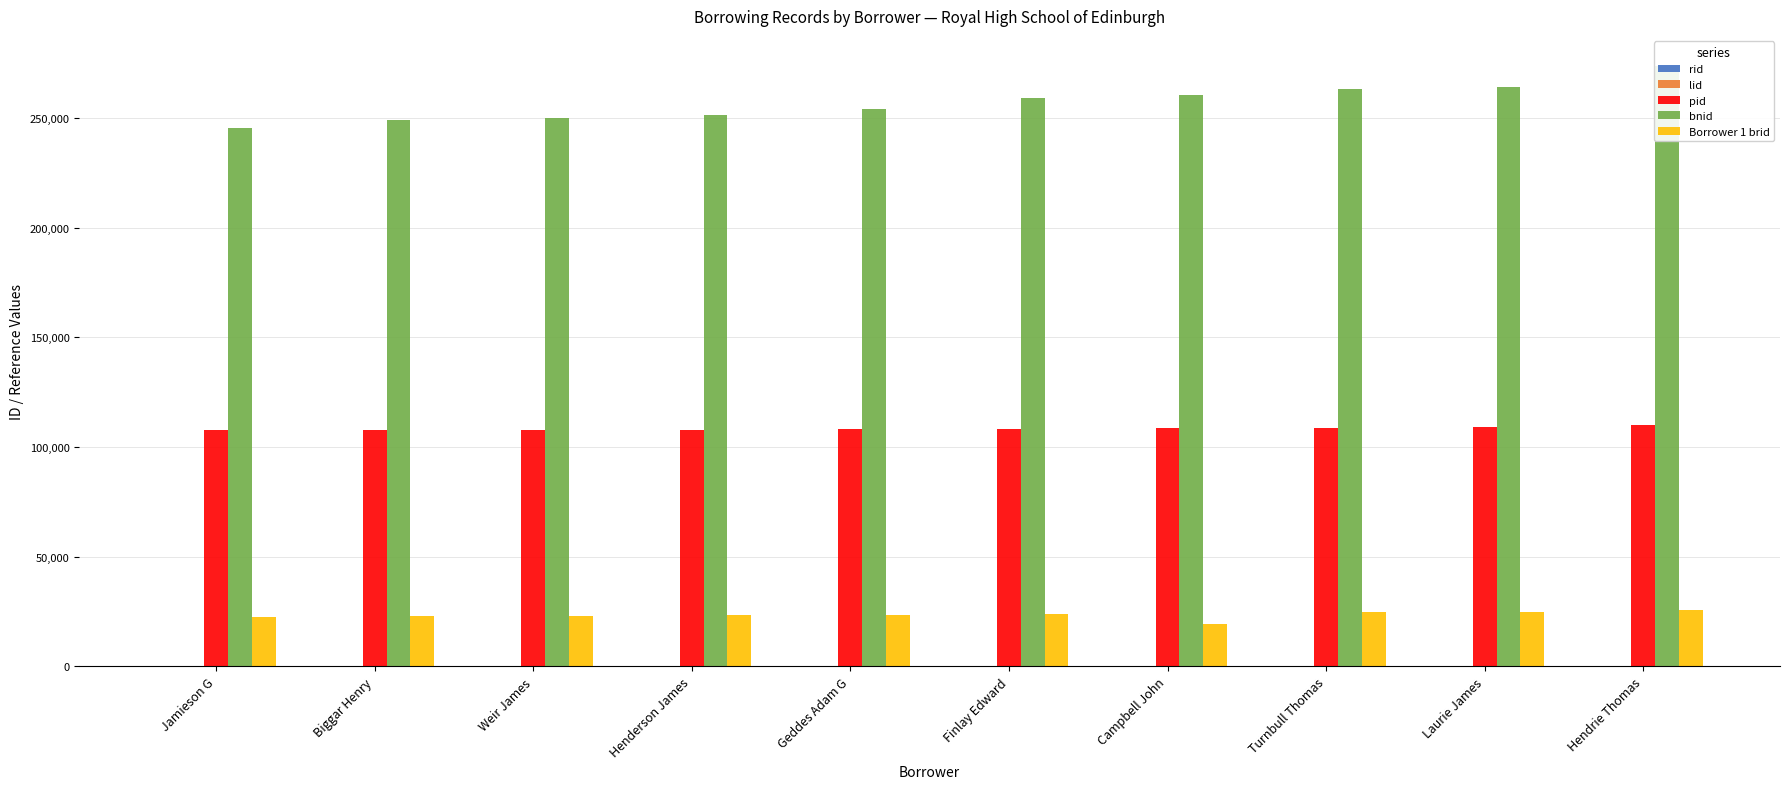

The value of bnid at Turnbull Thomas is 263282. True or false?

True